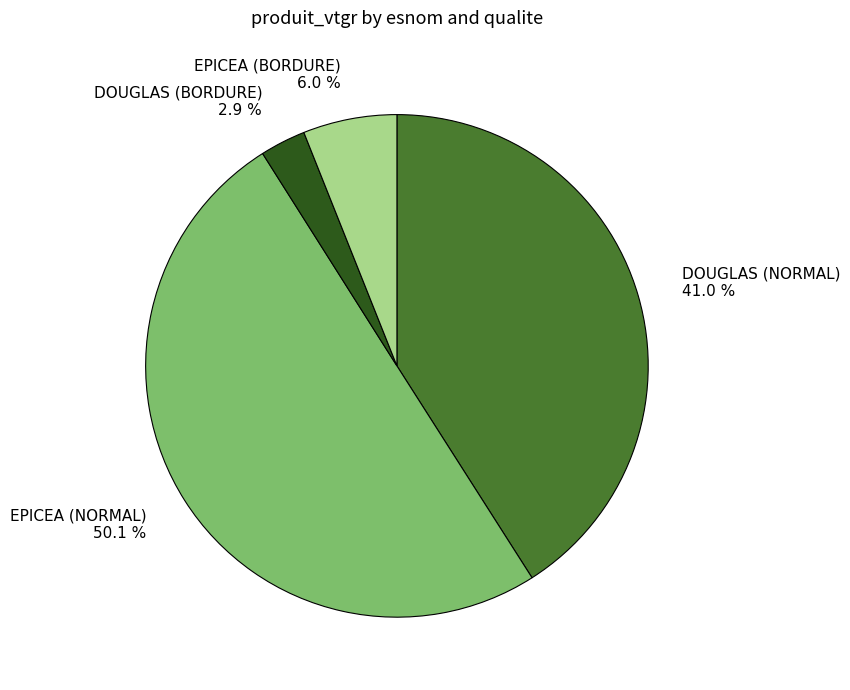

What is the majority slice?

EPICEA (NORMAL) 50.1 %